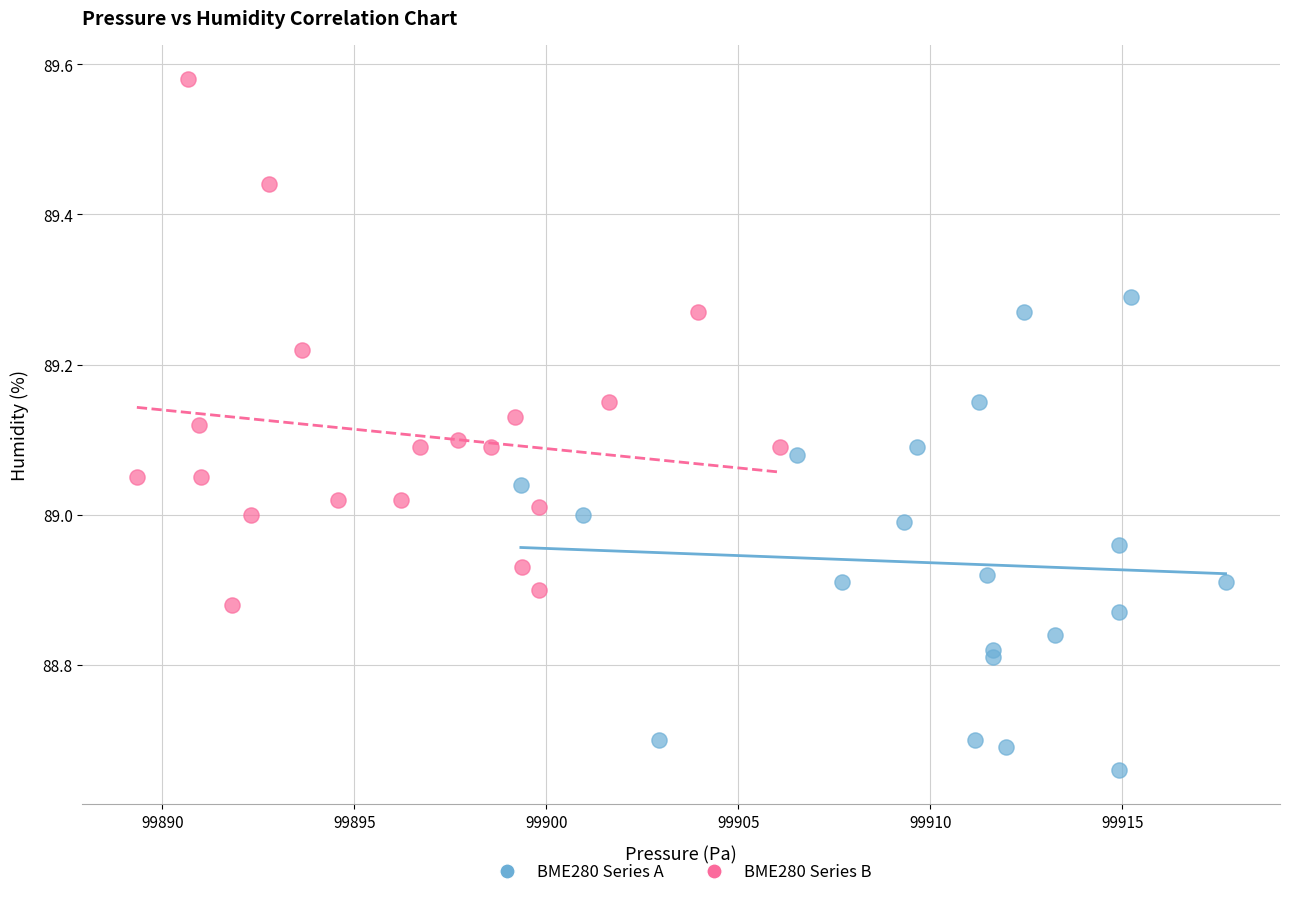

Which series has the largest Y range (max minus min)?

BME280 Series B